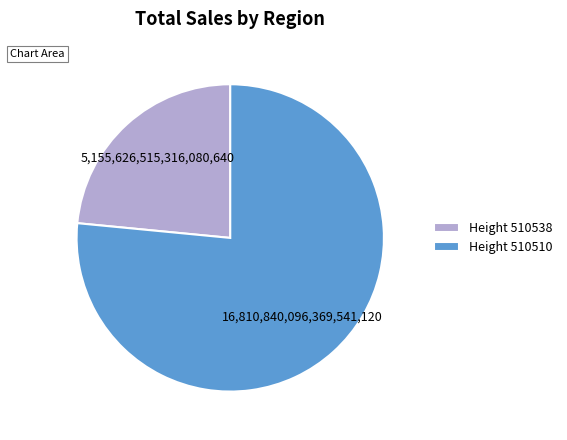

Rank the categories by value from highest to lowest.

Height 510510, Height 510538